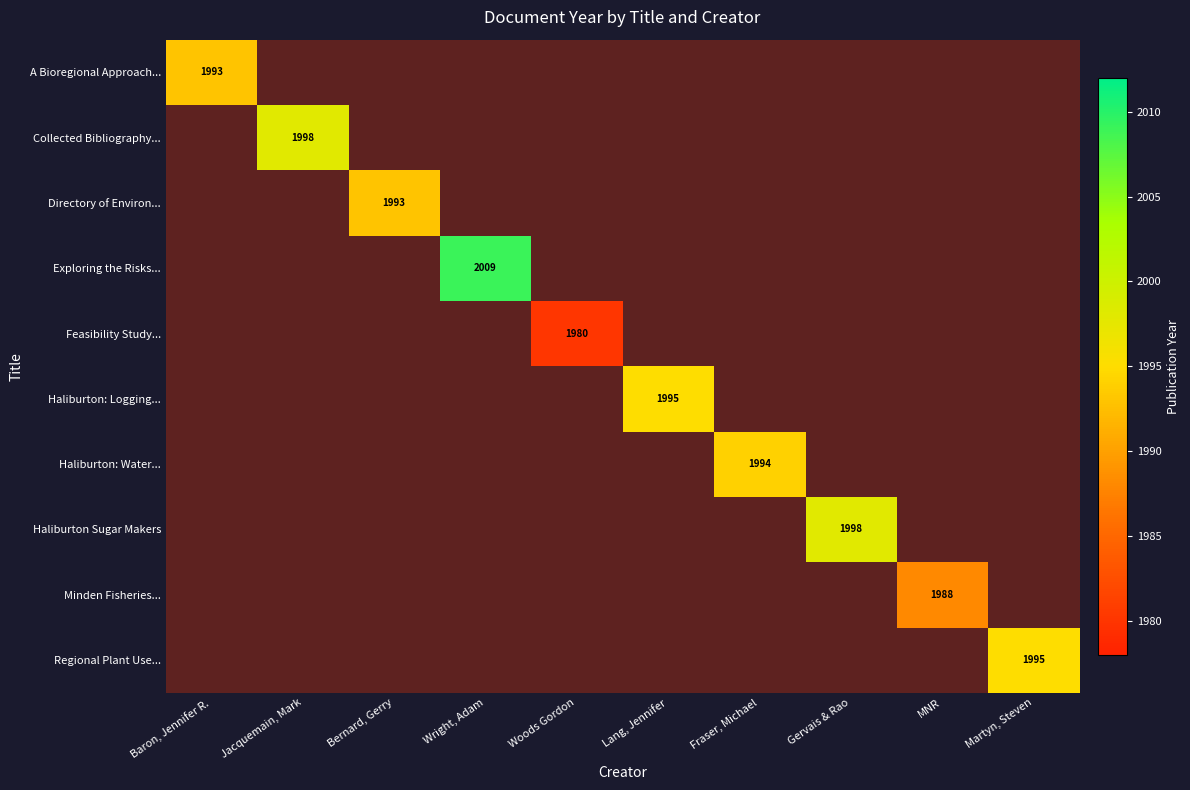

Count the number of data series in this chart.

10